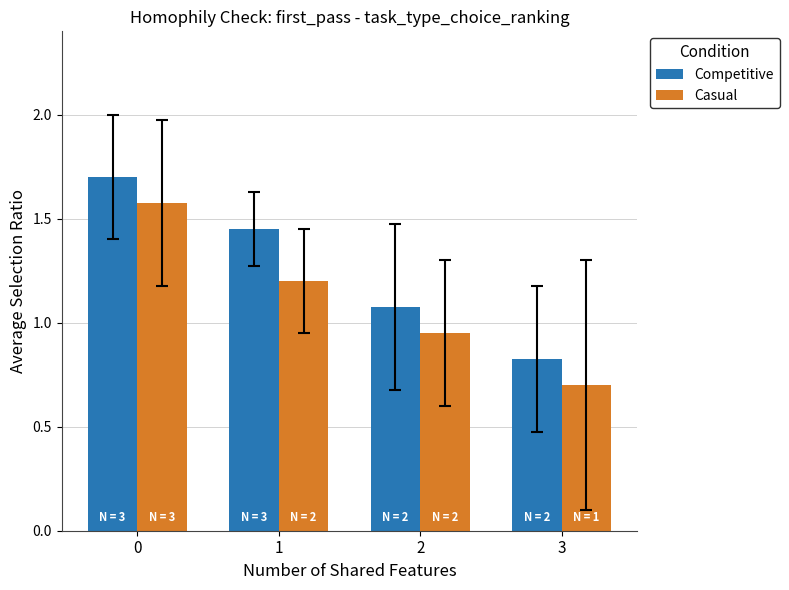

Which series changed the most between 0 and 1?

Casual